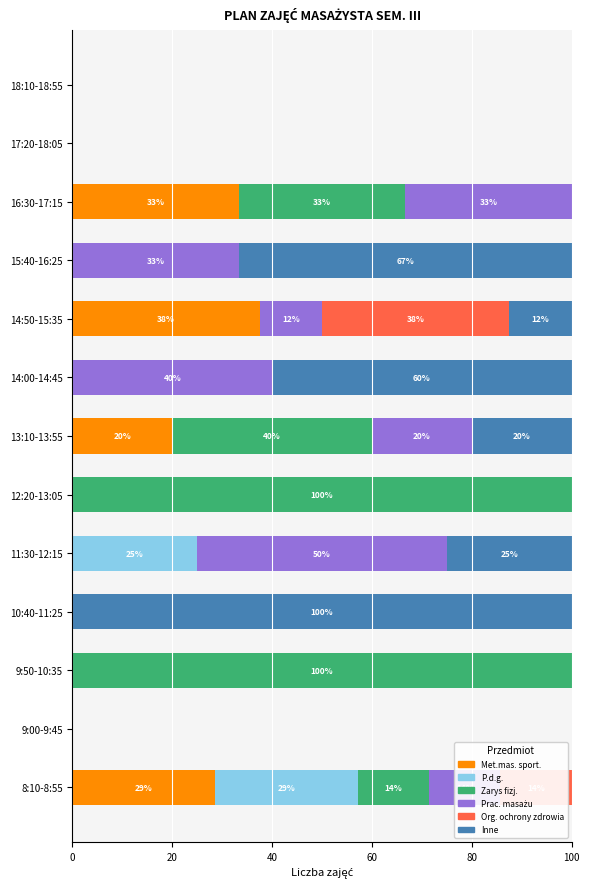

What is the total value across all series at 14:00-14:45?

100.0